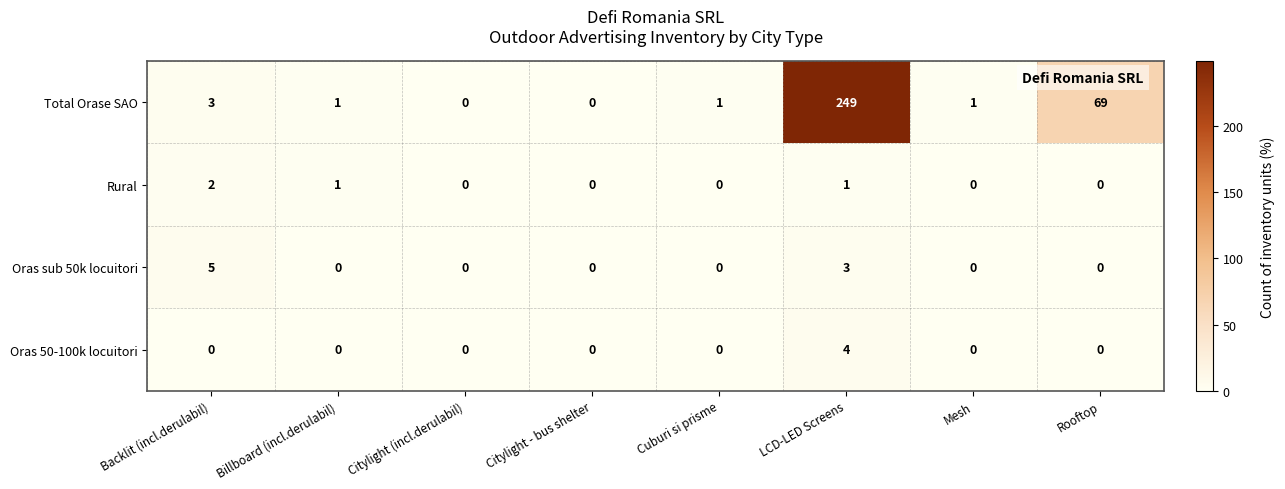

What is the highest value of the Oras 50-100k locuitori series?

4